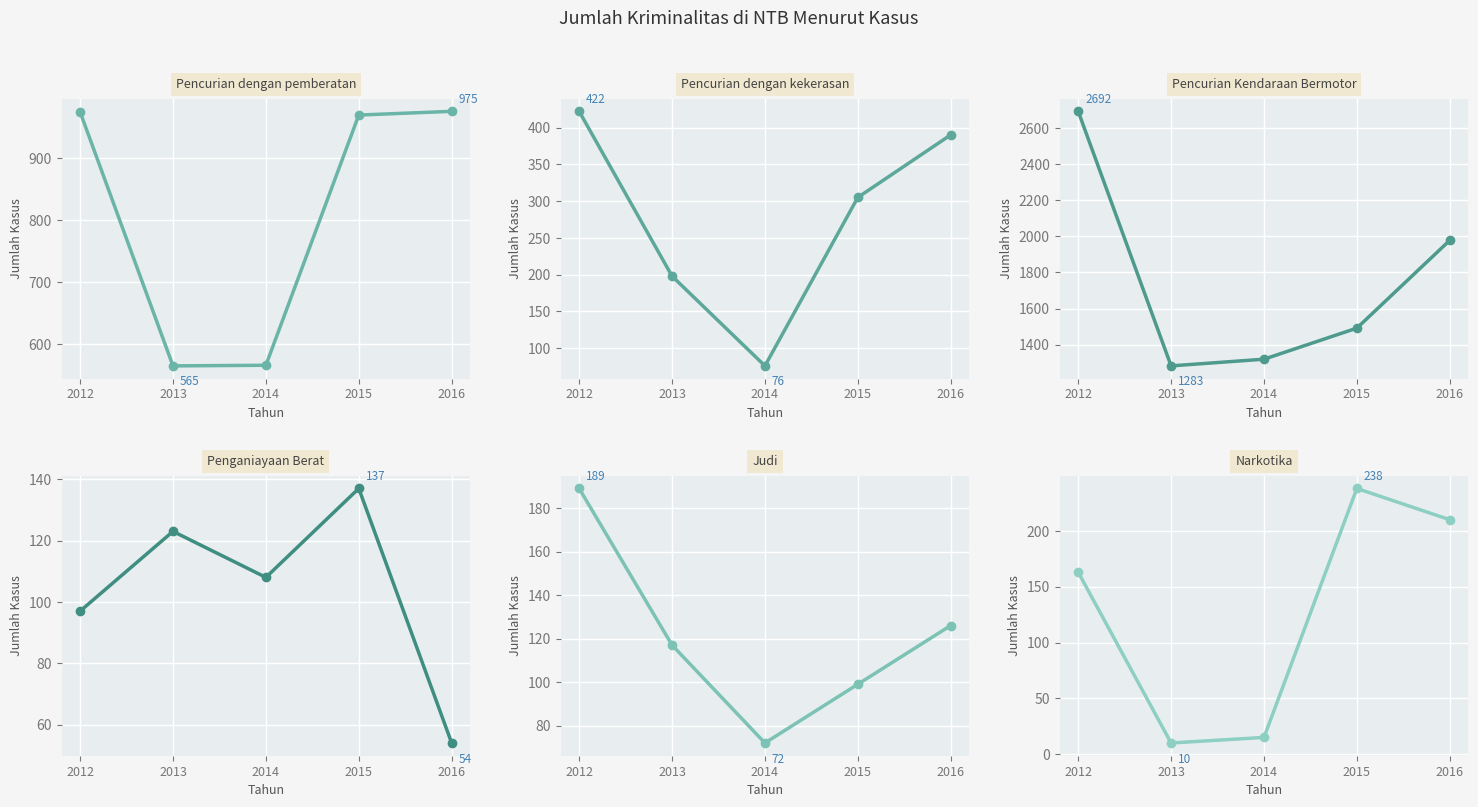

Between 2013 and 2015, which series saw the biggest shift?

Pencurian dengan pemberatan